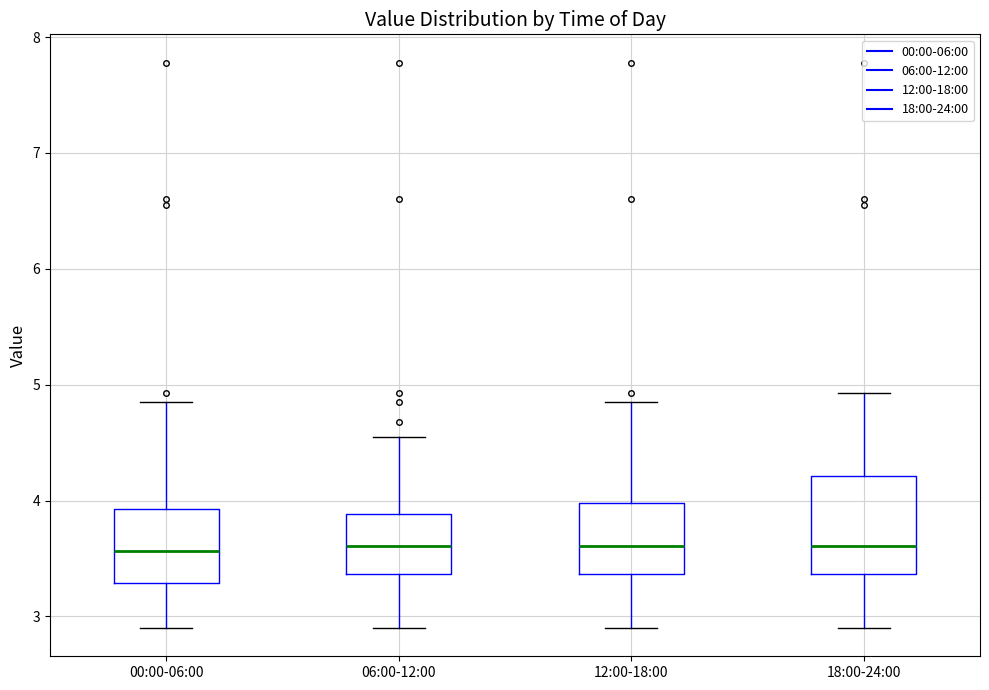

Reading left to right, read every box against the y-axis: the position of its median line, the range the box covers, and the ends of its whiskers. The values are not printed on the chart, so give them approximately, as read against the axis.

00:00-06:00: median 3.6, box 3.3 to 3.9, whiskers 2.9 to 4.9
06:00-12:00: median 3.6, box 3.4 to 3.9, whiskers 2.9 to 4.6
12:00-18:00: median 3.6, box 3.4 to 4.0, whiskers 2.9 to 4.9
18:00-24:00: median 3.6, box 3.4 to 4.2, whiskers 2.9 to 4.9